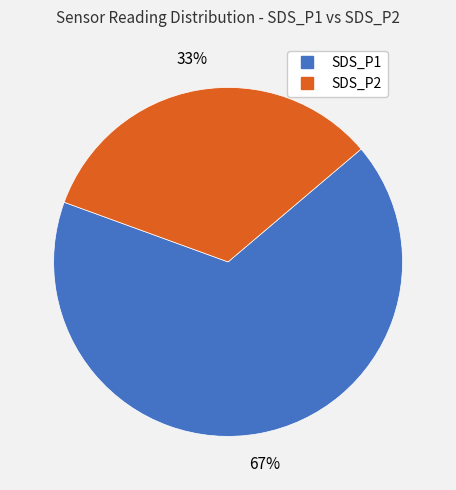

Is the sum of SDS_P1 and SDS_P2 greater than half?

Yes